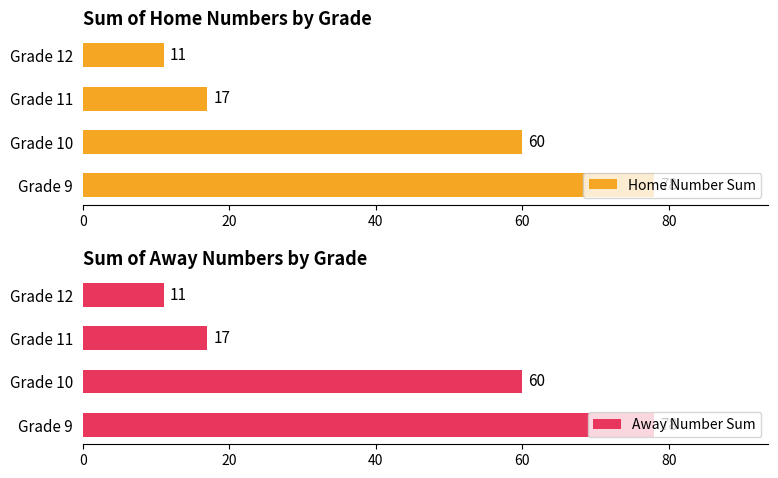

Count the number of data series in this chart.

2